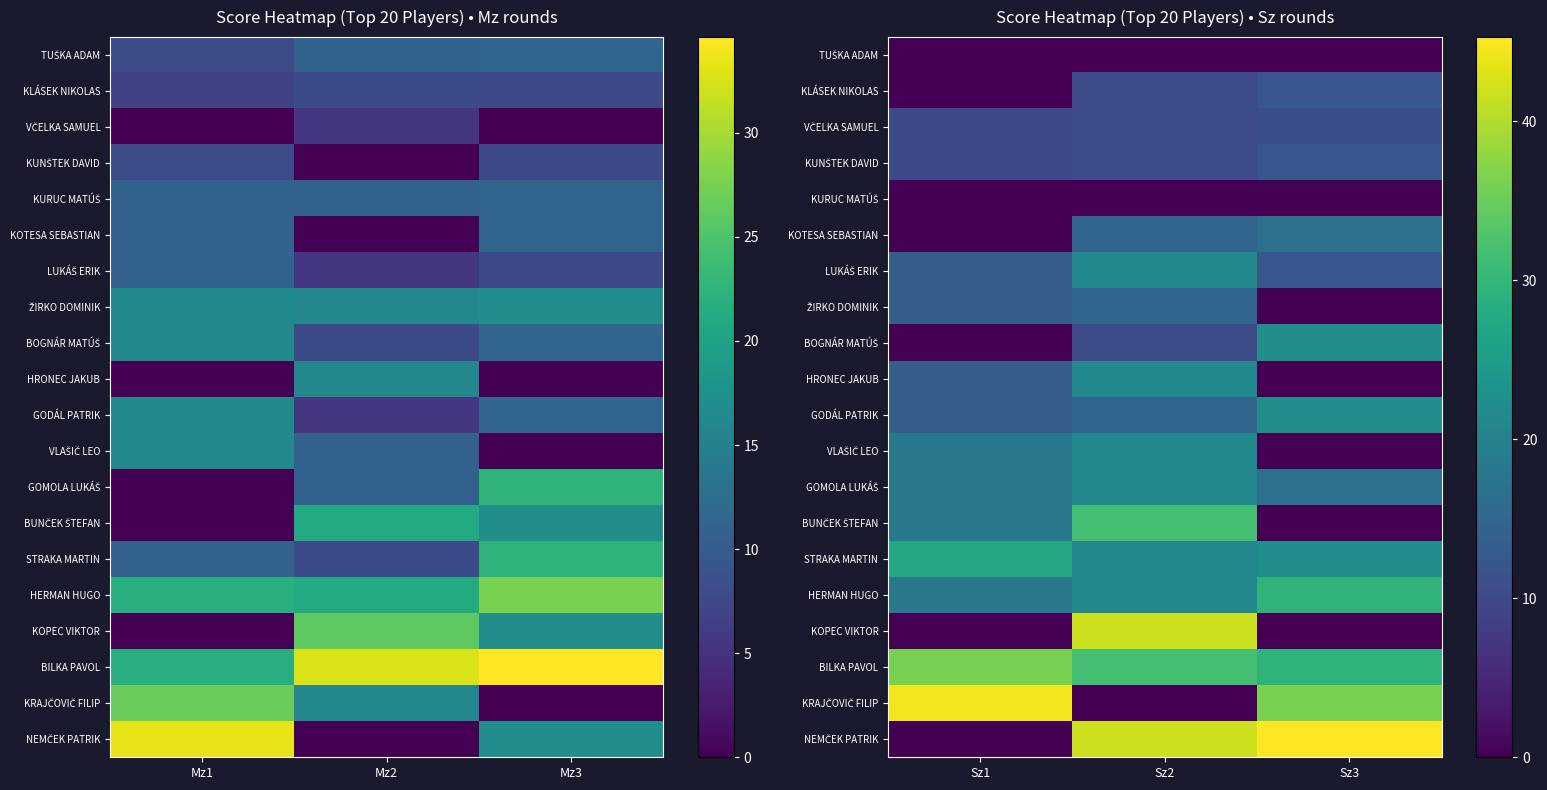

Is it true that STRAKA MARTIN equals 31.3 at Sz2?

False